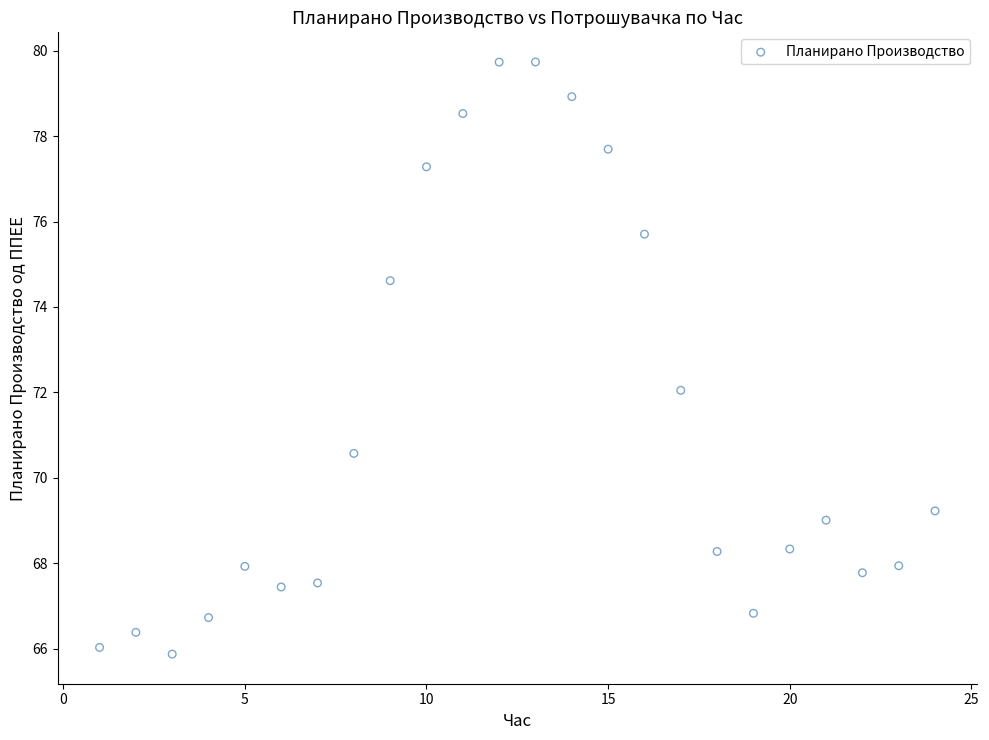

What is the range of Y values (max minus min)?

13.9